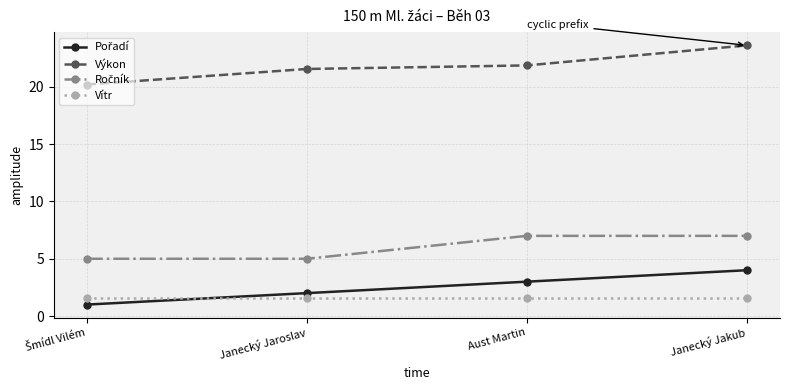

At which label does Výkon first exceed 21?

Janecký Jaroslav